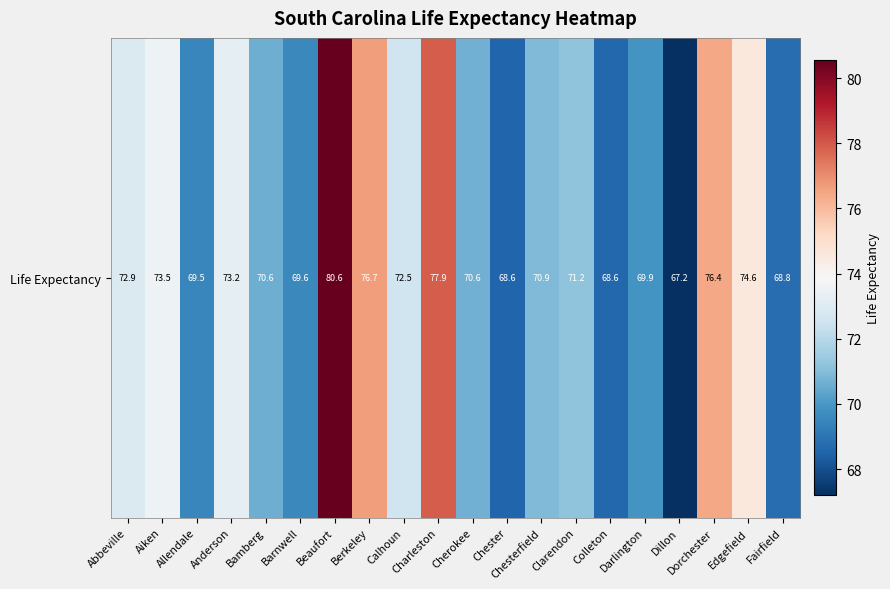

Reading right to left, what are all the values shown in this chart?

68.8	74.6	76.4	67.2	69.9	68.6	71.2	70.9	68.6	70.6	77.9	72.5	76.7	80.6	69.6	70.6	73.2	69.5	73.5	72.9